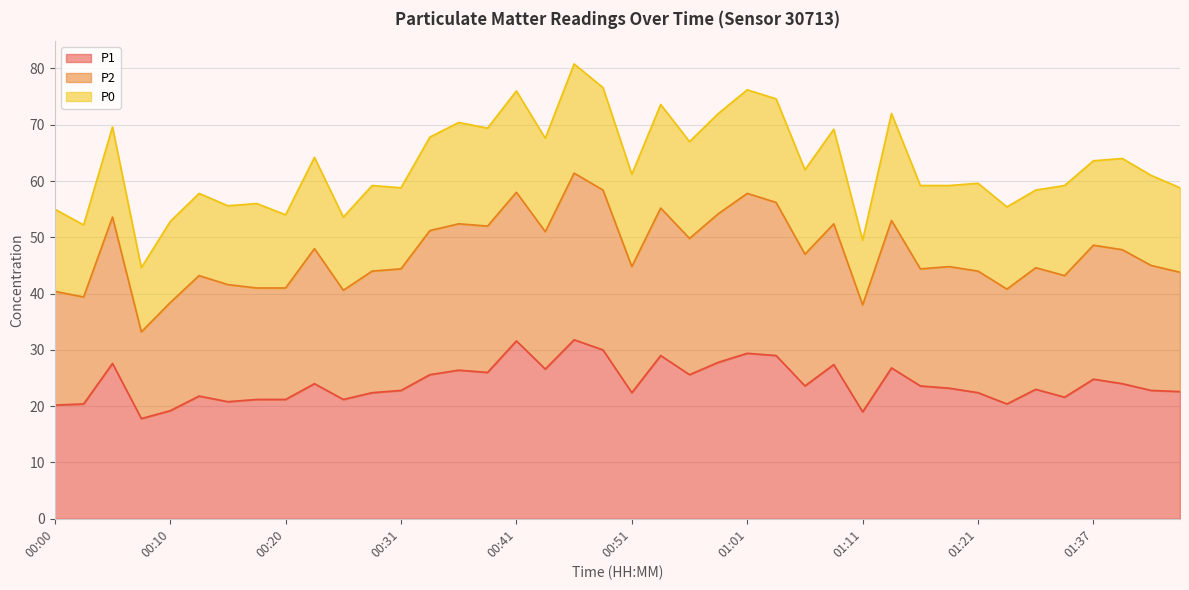

What is the total value across all series at 01:37?

63.6